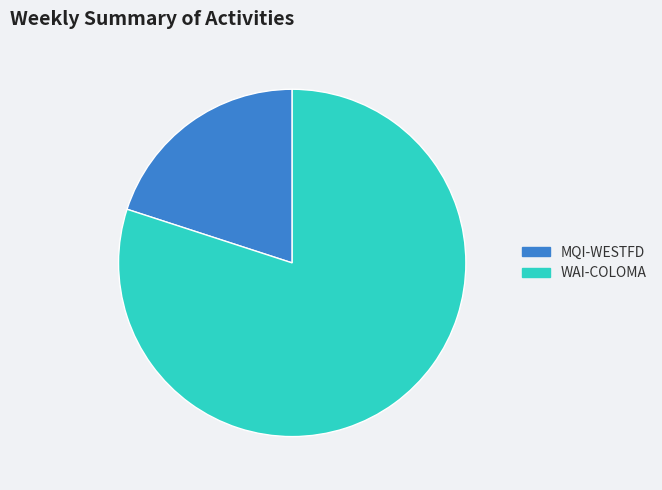

Between WAI-COLOMA and MQI-WESTFD, which is larger?

WAI-COLOMA